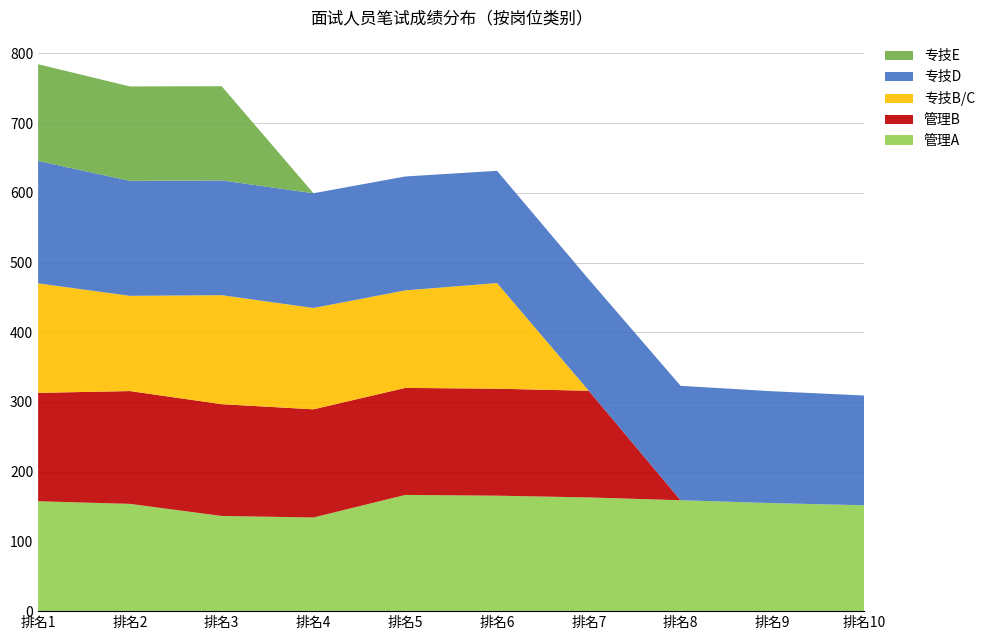

Reading left to right, list all the values displayed in this chart.

管理A: 157.6	153.9	136.5	134.3	166.7	165.6	163.1	159.1	154.9	151.8
管理B: 155.5	161.8	160.3	155.1	153.5	153.5	153.0	0.0	0.0	0.0
专技B/C: 157.1	136.6	156.3	145.3	139.9	151.5	0.0	0.0	0.0	0.0
专技D: 175.6	164.9	164.6	164.6	163.4	161.0	159.8	164.1	160.4	157.4
专技E: 138.7	135.4	135.1	0.0	0.0	0.0	0.0	0.0	0.0	0.0